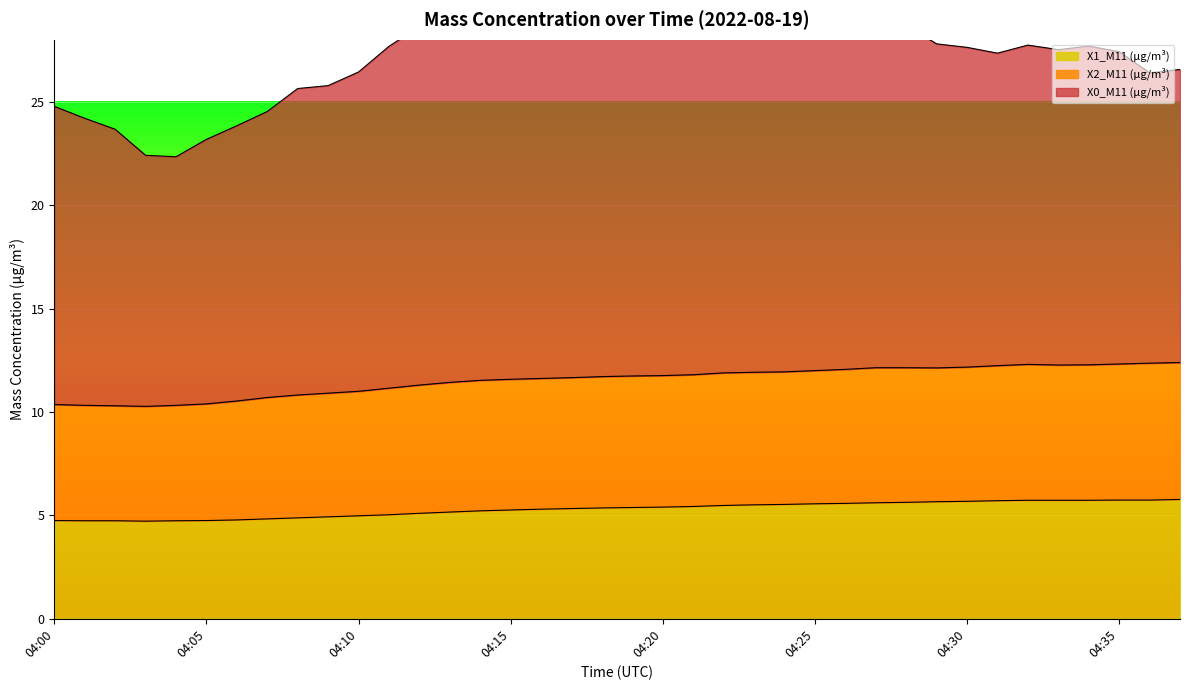

What is the maximum value for X1_M11 (μg/m³)?

5.8